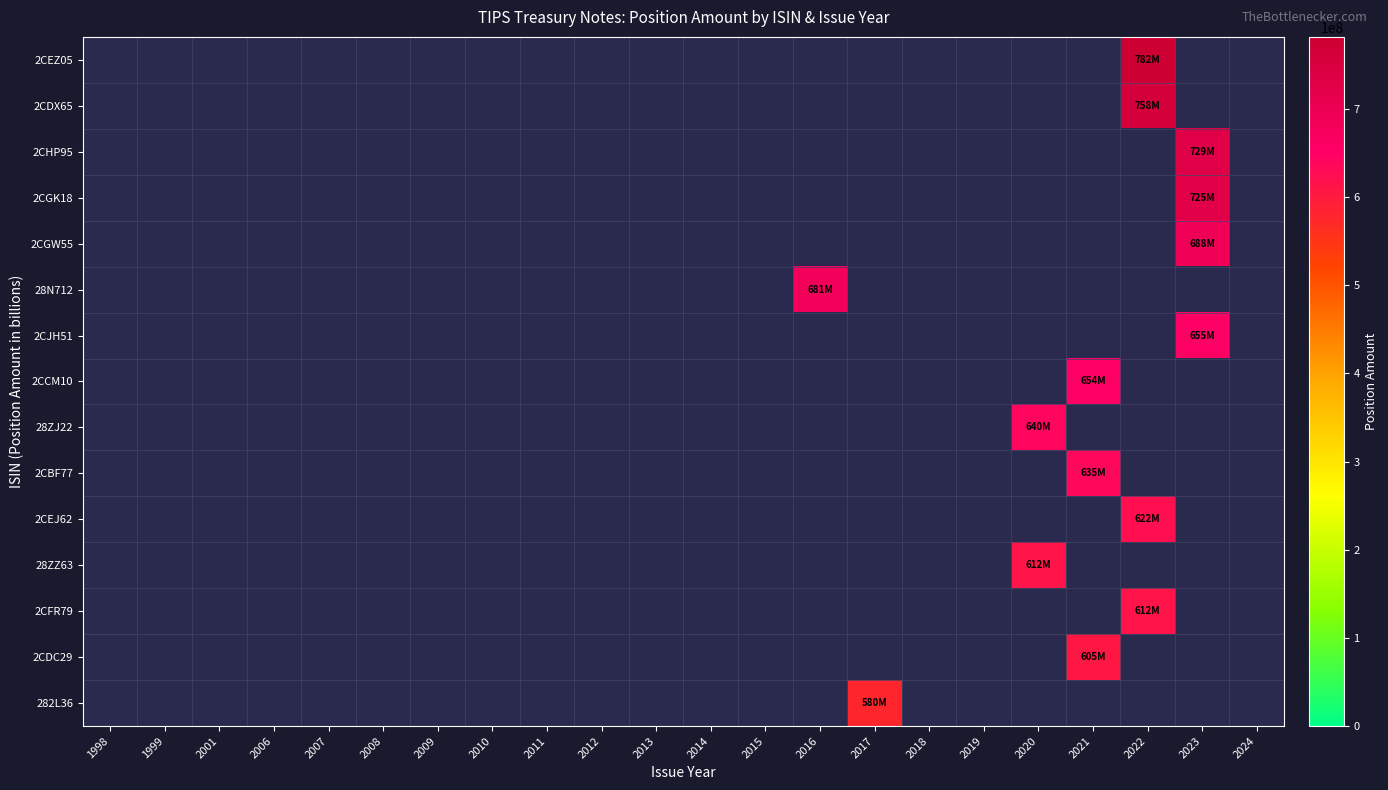

Between 2024 and 2022, which is larger?

2022